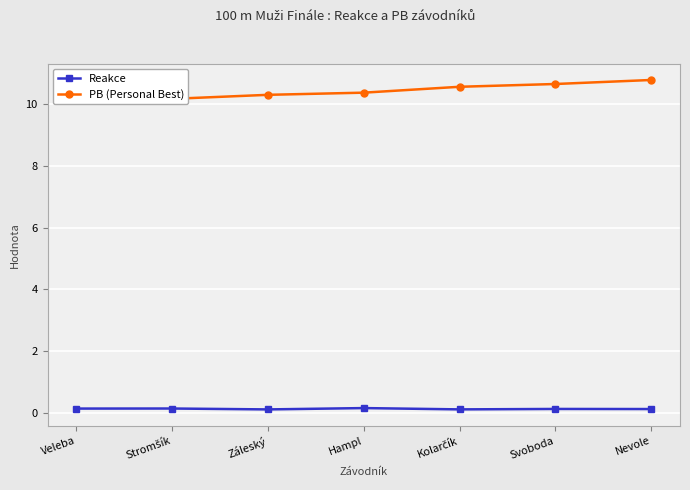

Reading left to right, transcribe all the data shown in this chart.

Reakce: Veleba=0.2	Stromšík=0.2	Záleský=0.1	Hampl=0.2	Kolarčík=0.1	Svoboda=0.1	Nevole=0.1
PB (Personal Best): Veleba=10.2	Stromšík=10.2	Záleský=10.3	Hampl=10.4	Kolarčík=10.6	Svoboda=10.6	Nevole=10.8